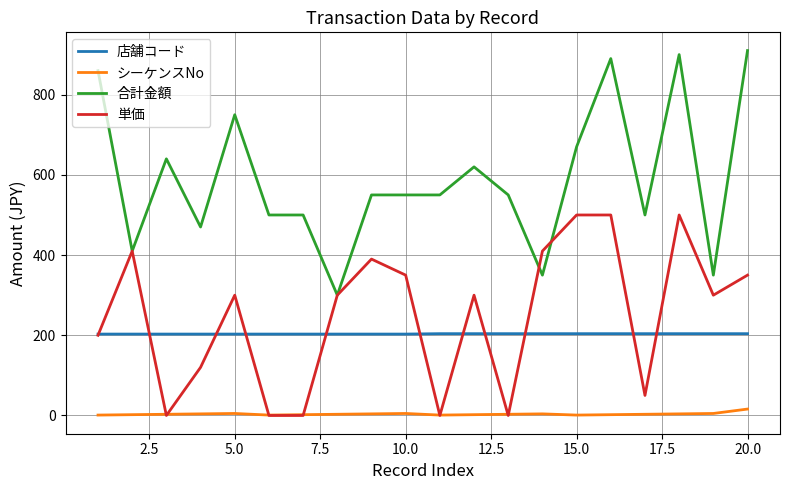

What is the maximum value shown in the chart?

910